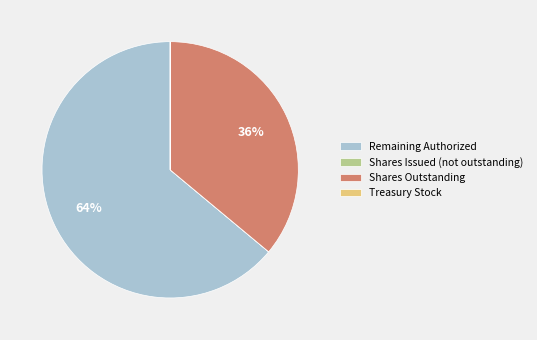

To the nearest percent, what is the difference between the largest and smallest slice percentages?

64%